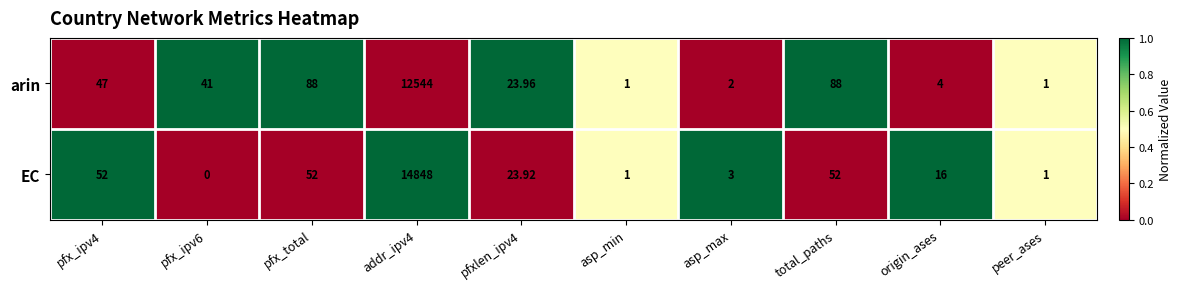

List the series in order of their peak value, lowest first.

arin, EC